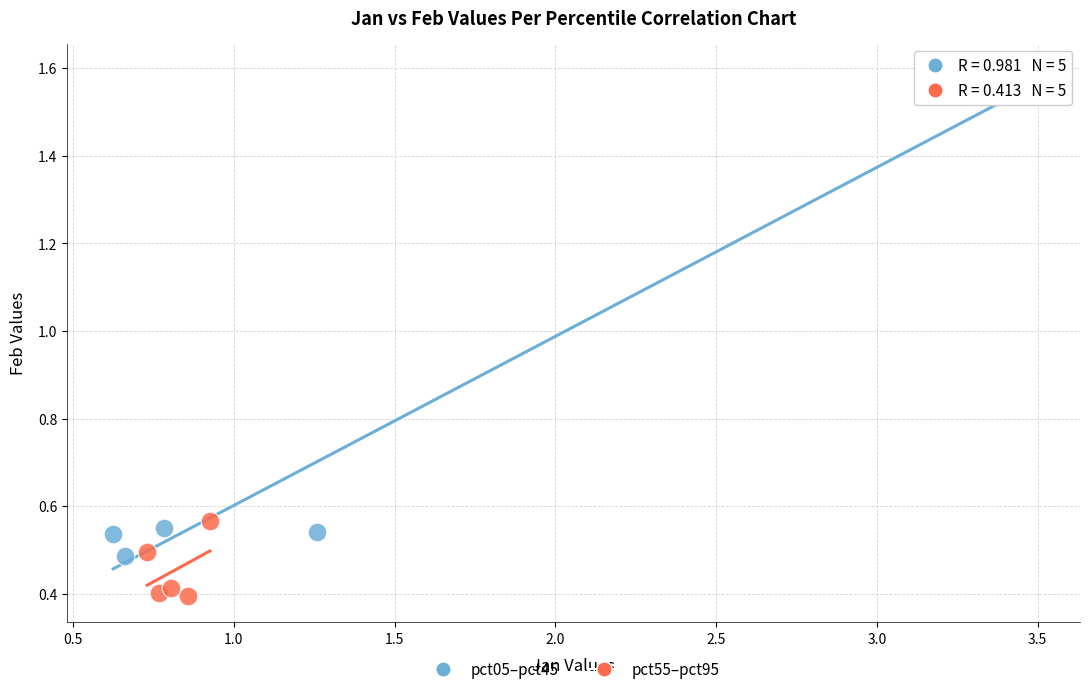

Which series contains the highest Y value?

pct05–pct45